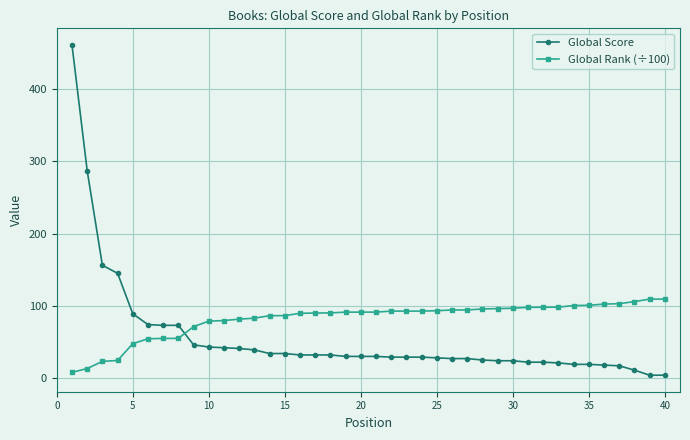

Which series has the largest total across all categories?

Global Rank (÷100)